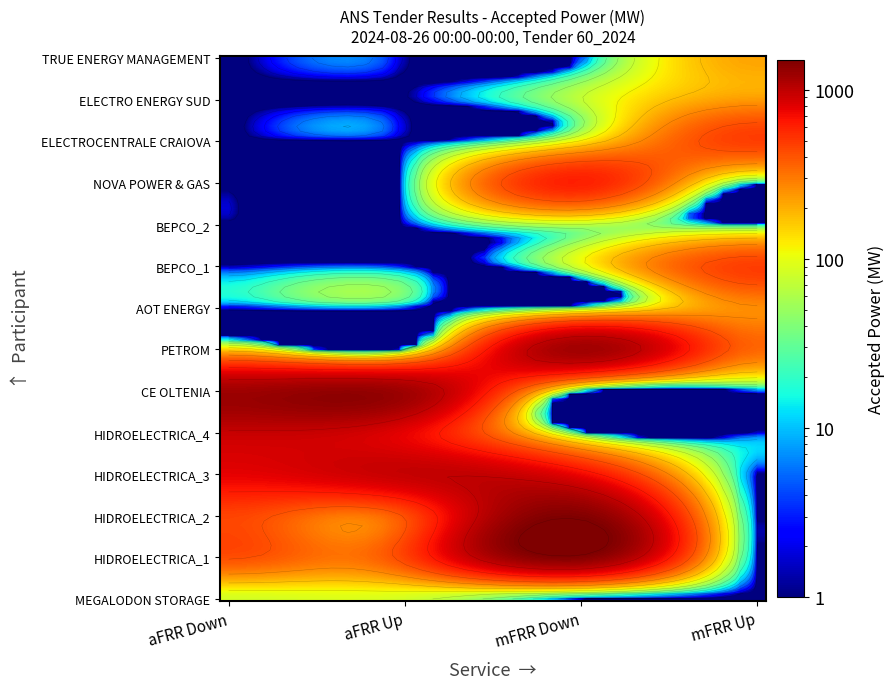

True or false: mFRR Down has a value of 2543 at HIDROELECTRICA_1.

False